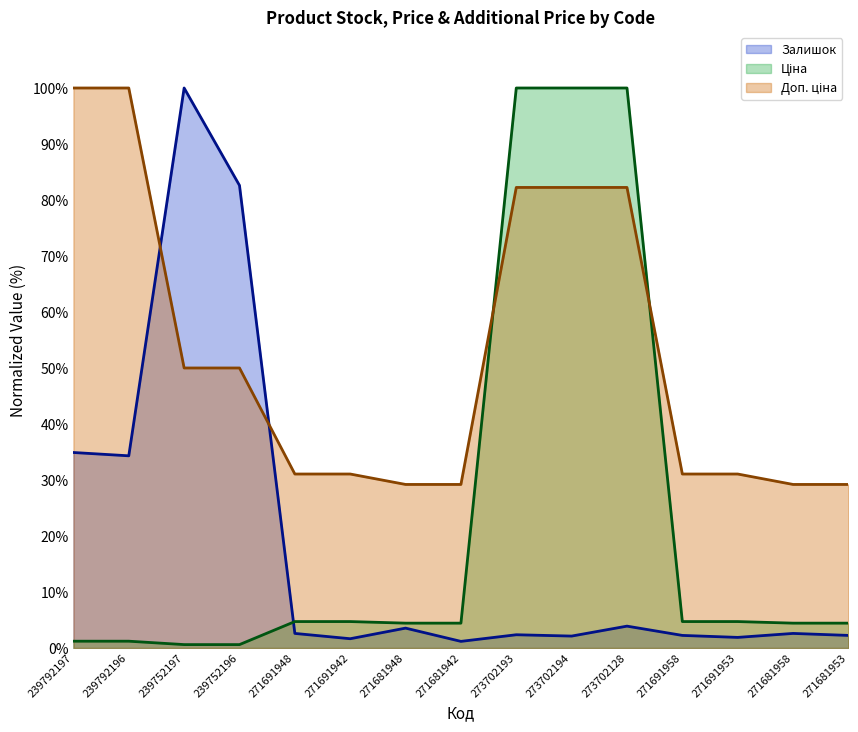

How many lines are shown in the chart?

3